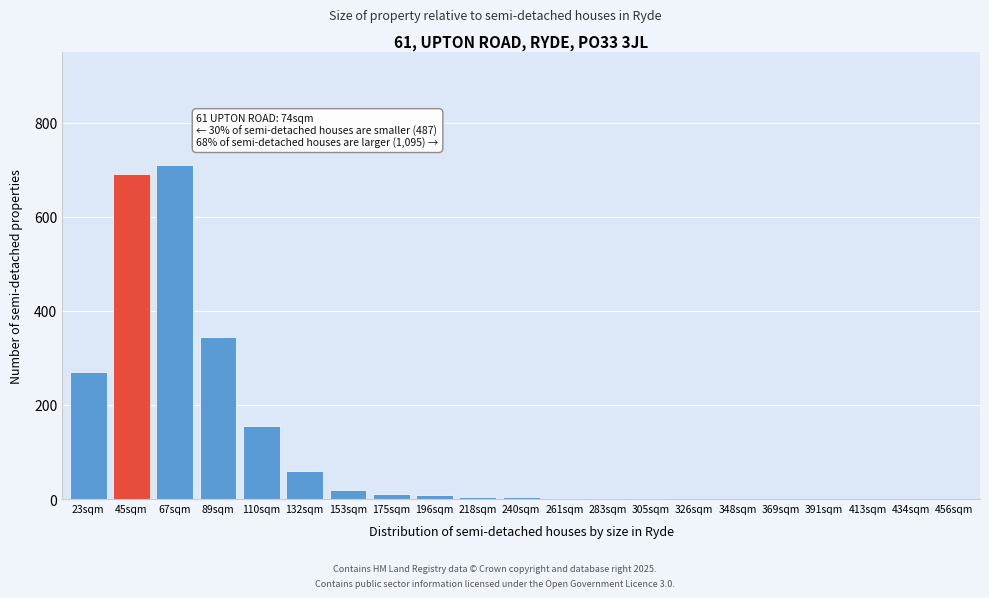

Which category has the highest value across all series?

67sqm